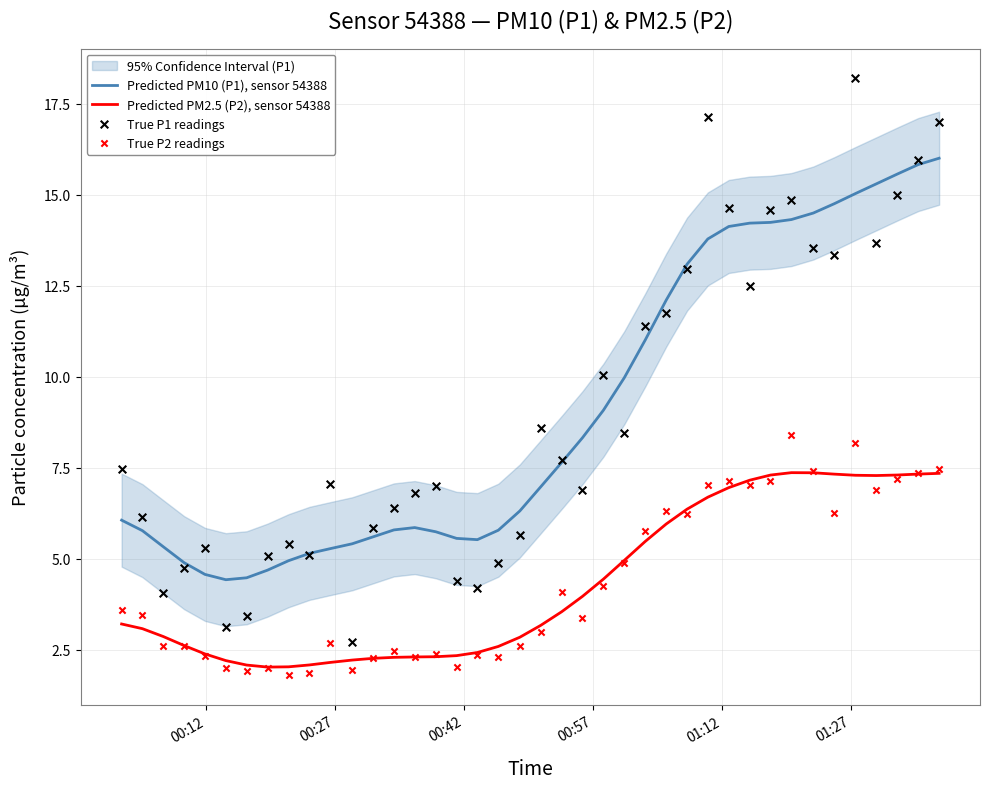

True or false: Predicted PM2.5 (P2), sensor 54388 and Predicted PM10 (P1), sensor 54388 cross at least once.

False